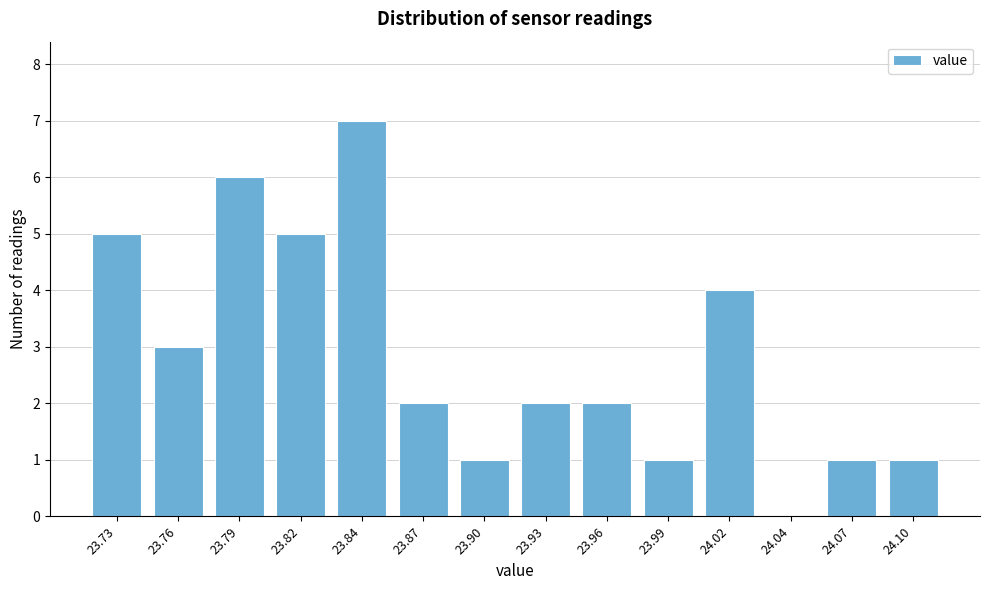

Reading right to left, list all the values displayed in this chart.

24.10=1	24.07=1	24.04=0	24.02=4	23.99=1	23.96=2	23.93=2	23.90=1	23.87=2	23.84=7	23.82=5	23.79=6	23.76=3	23.73=5